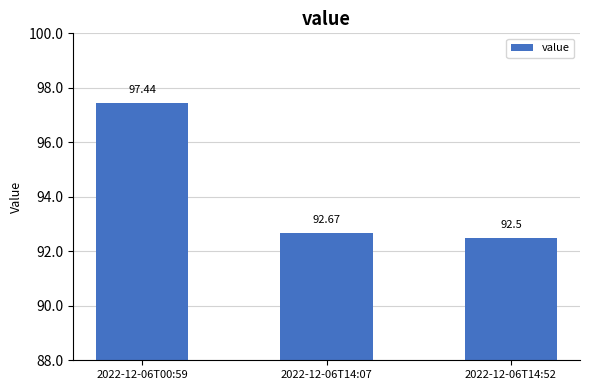

Rank the categories by value from highest to lowest.

2022-12-06T00:59, 2022-12-06T14:07, 2022-12-06T14:52